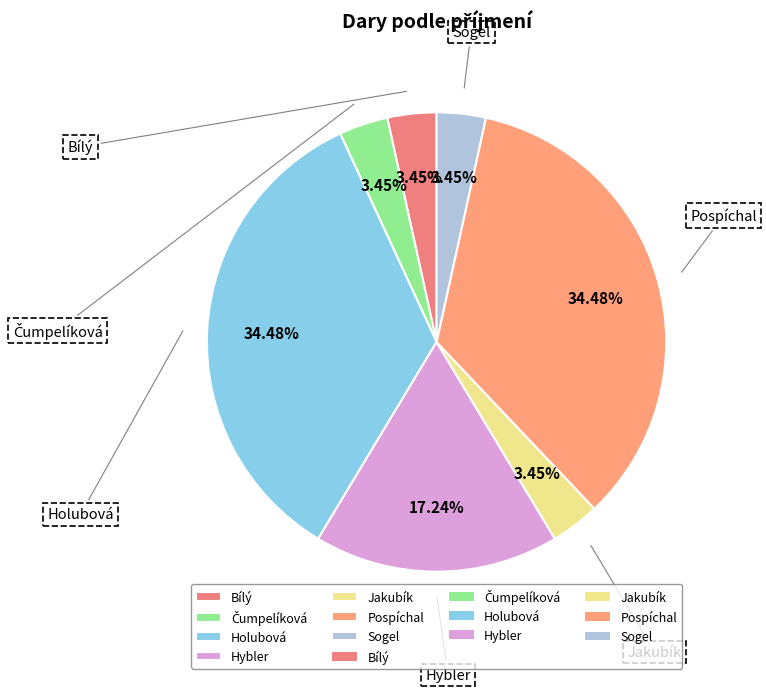

How many segments does this pie chart have?

7